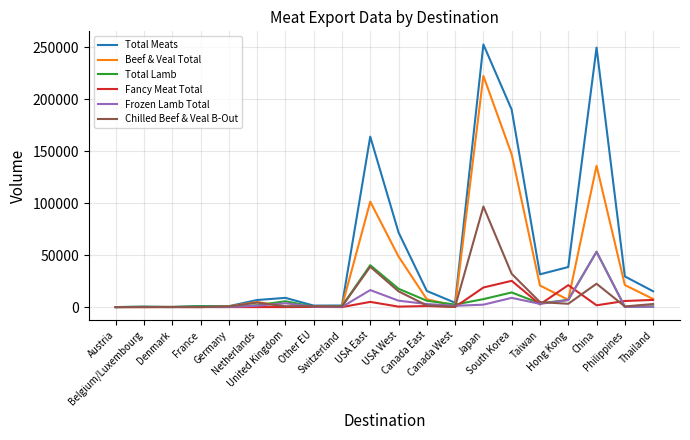

At how many categories does at least one series exceed 136562?

4